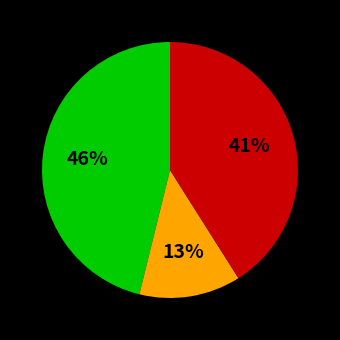

Is there a majority slice in this chart?

No